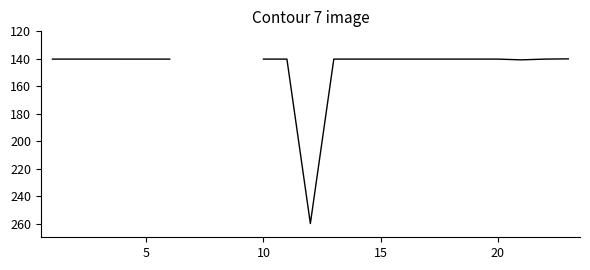

What is the label of the 3rd point from the left?

10